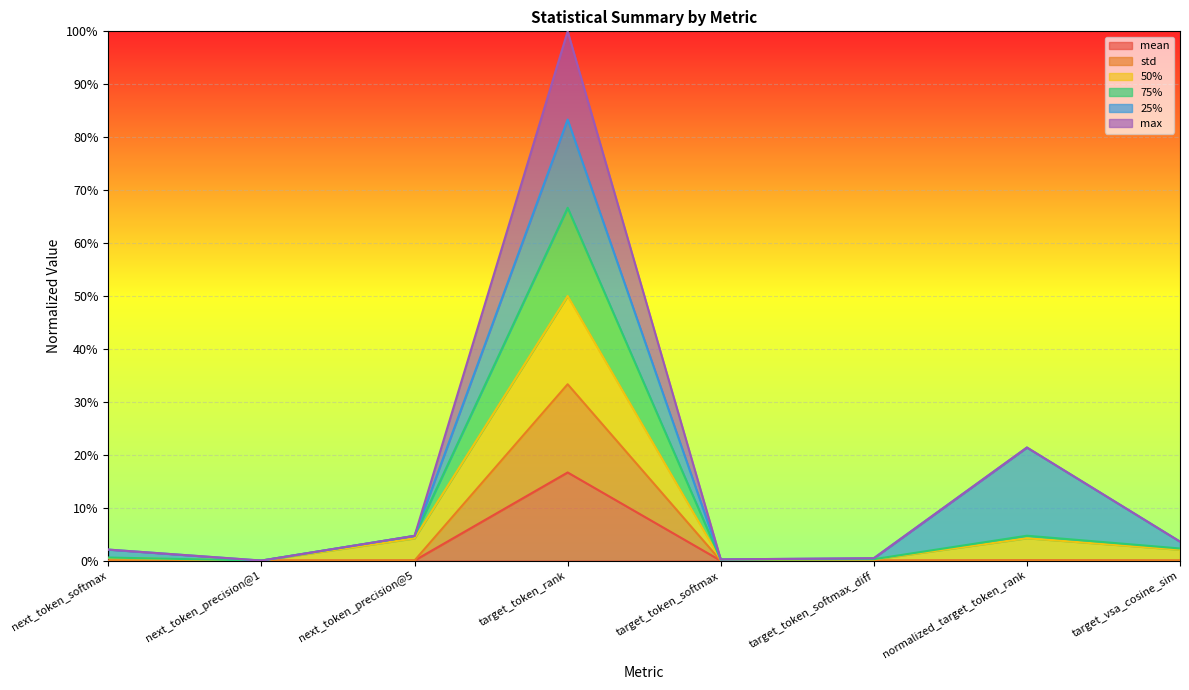

True or false: max and std intersect in this chart.

False